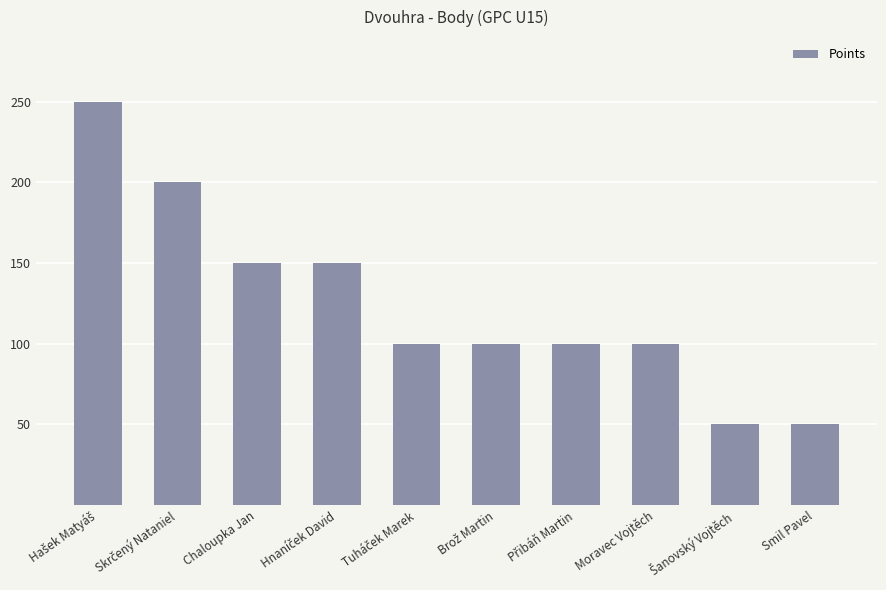

What is the sum of the values at Chaloupka Jan and Smil Pavel?

200